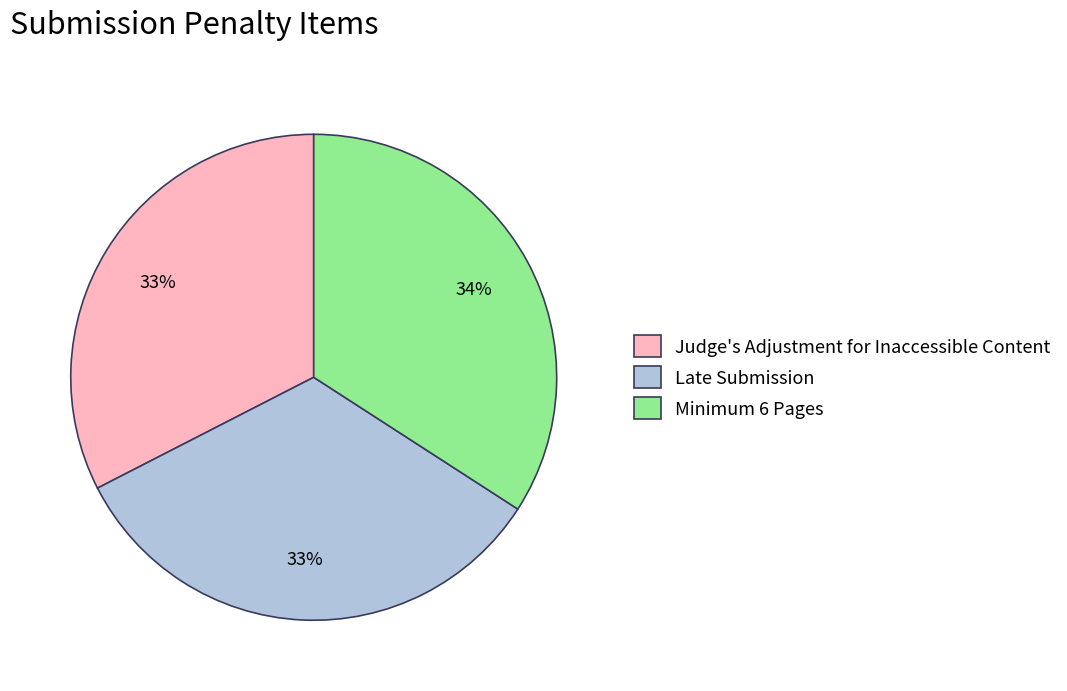

Do Minimum 6 Pages and Judge's Adjustment for Inaccessible Content together represent more than half of the pie?

Yes